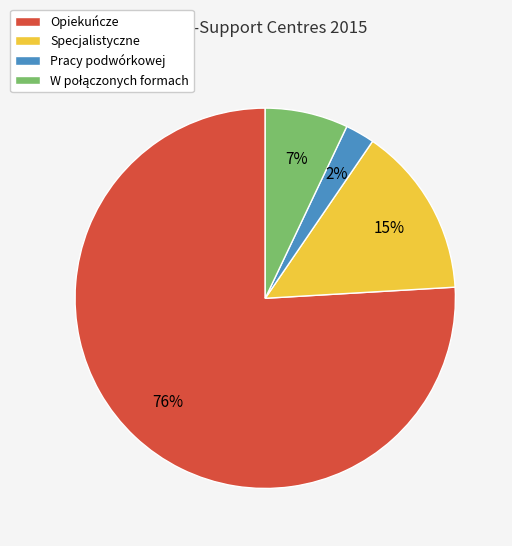

Is there a majority slice in this chart?

Yes